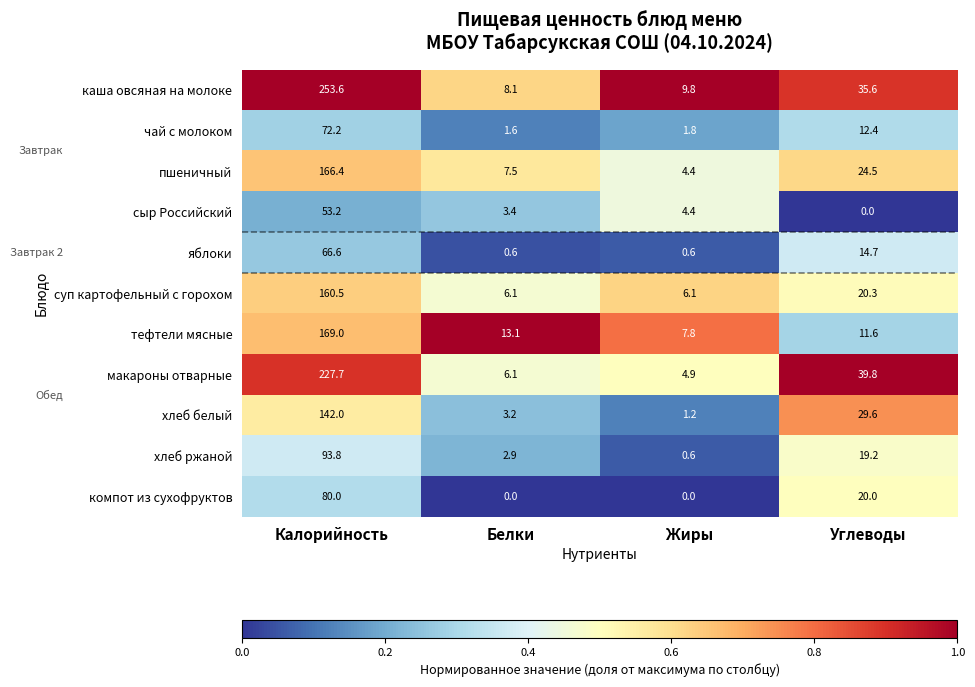

The value of хлеб белый at Жиры is 1.6. True or false?

False